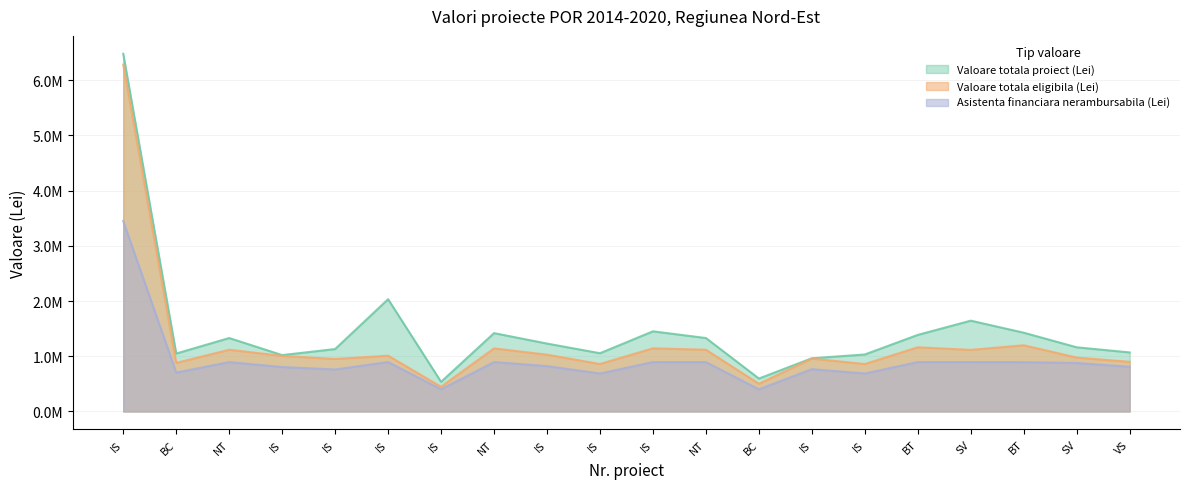

Between NT and SV, which series saw the biggest shift?

Valoare totala proiect (Lei)